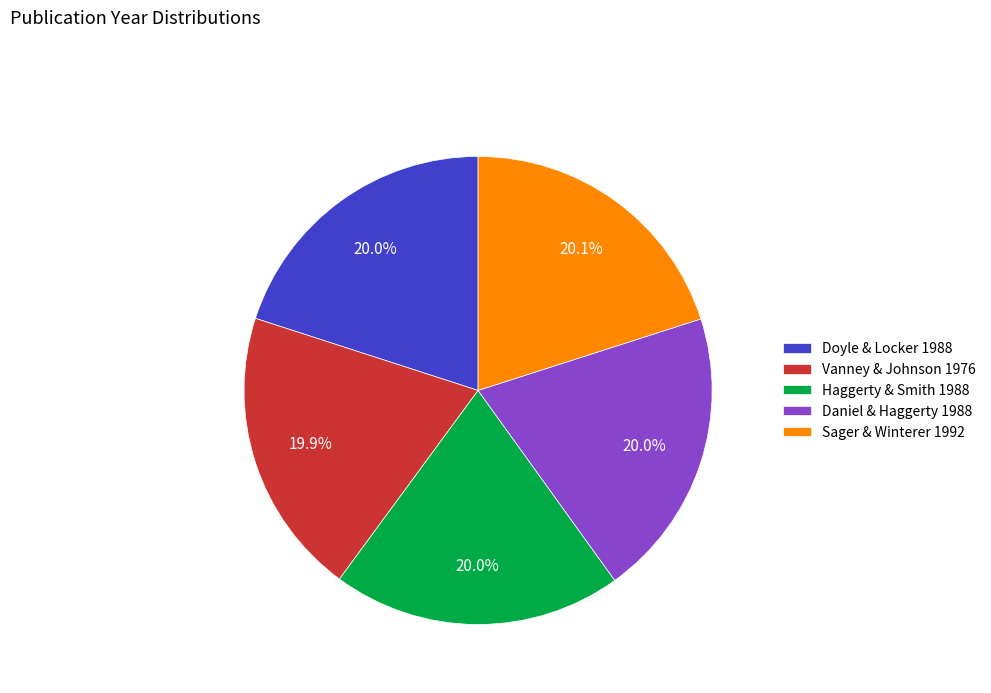

To the nearest percent, what is the average slice percentage?

20%